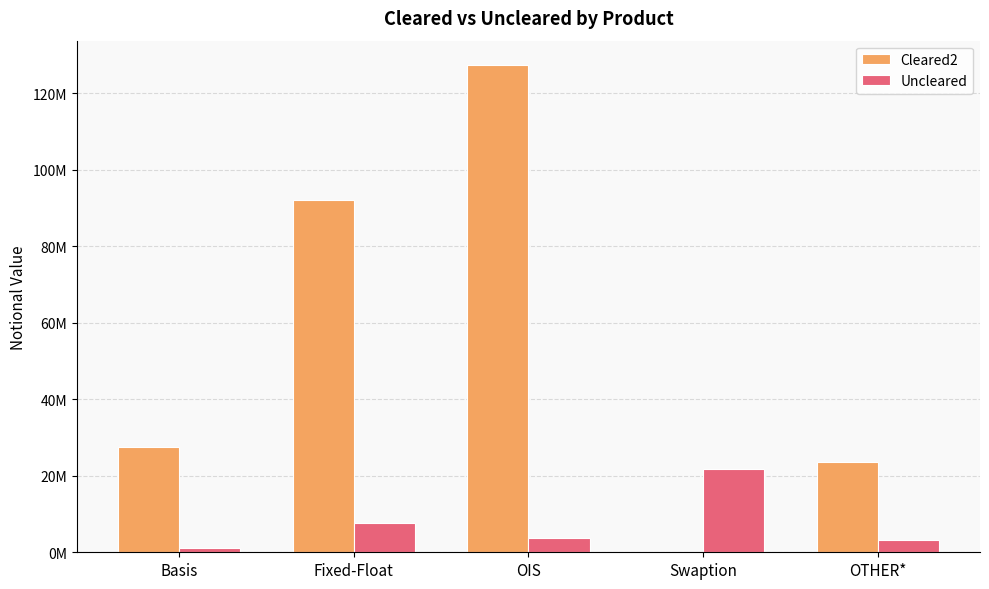

Between Basis and Fixed-Float, which series saw the biggest shift?

Cleared2